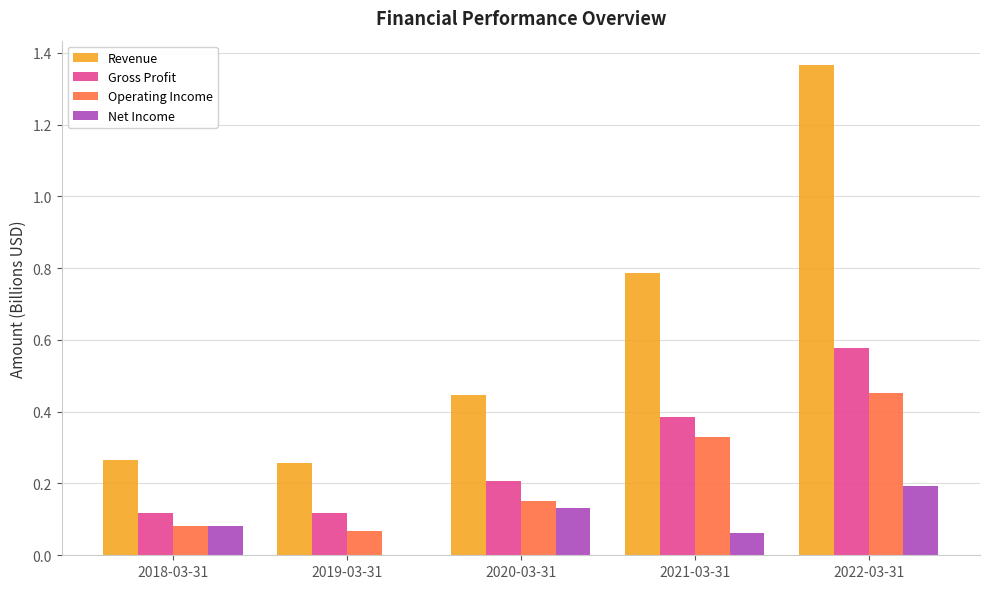

What is the total value across all series at 2021-03-31?

1.6